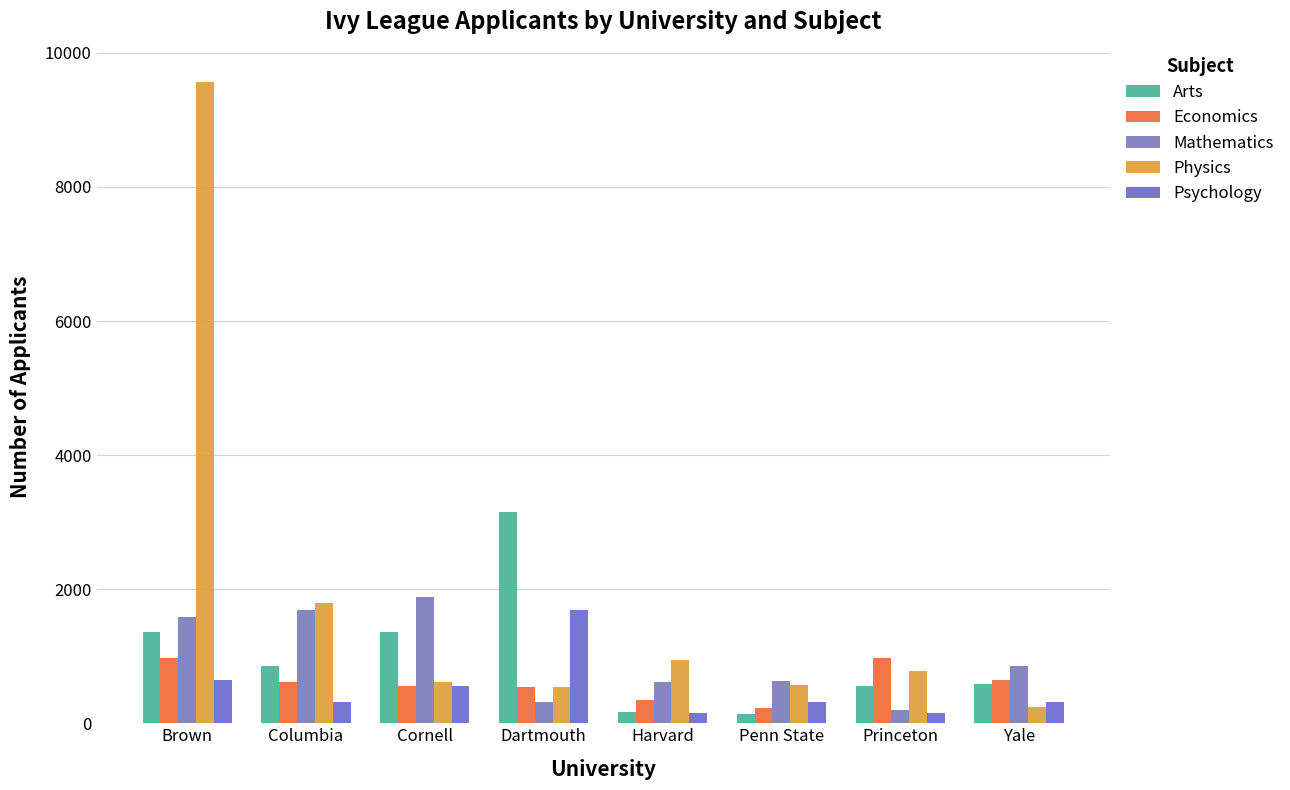

Which has a higher value, Dartmouth or Columbia?

Dartmouth